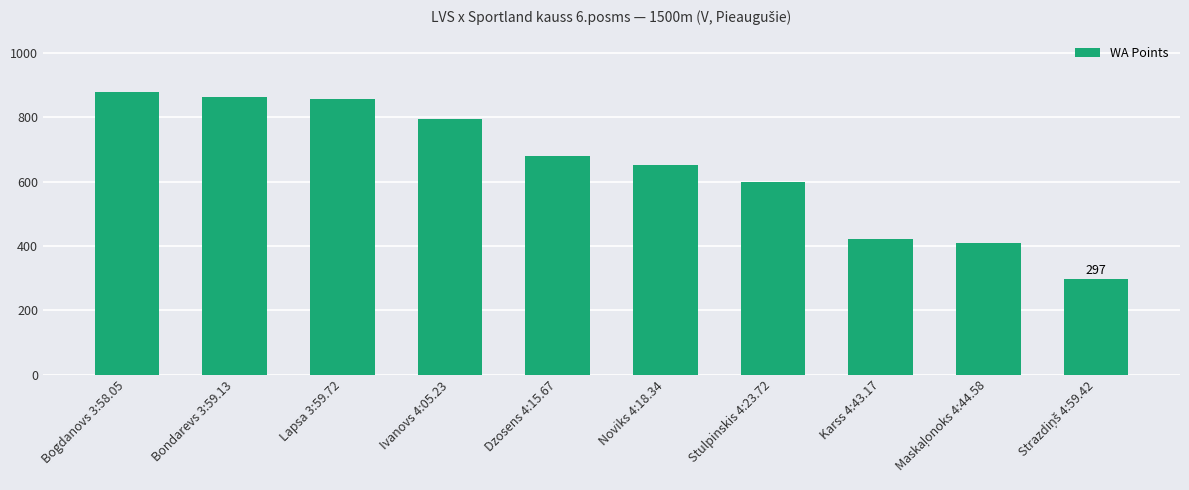

The value at Dzosens 4:15.67 is 680. True or false?

True